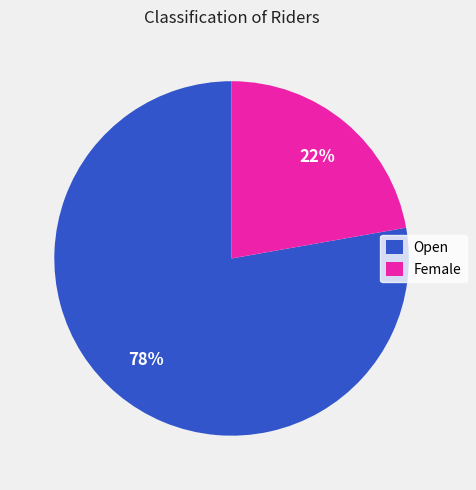

To the nearest percent, what is the difference between the Female and Open slice percentages?

56%